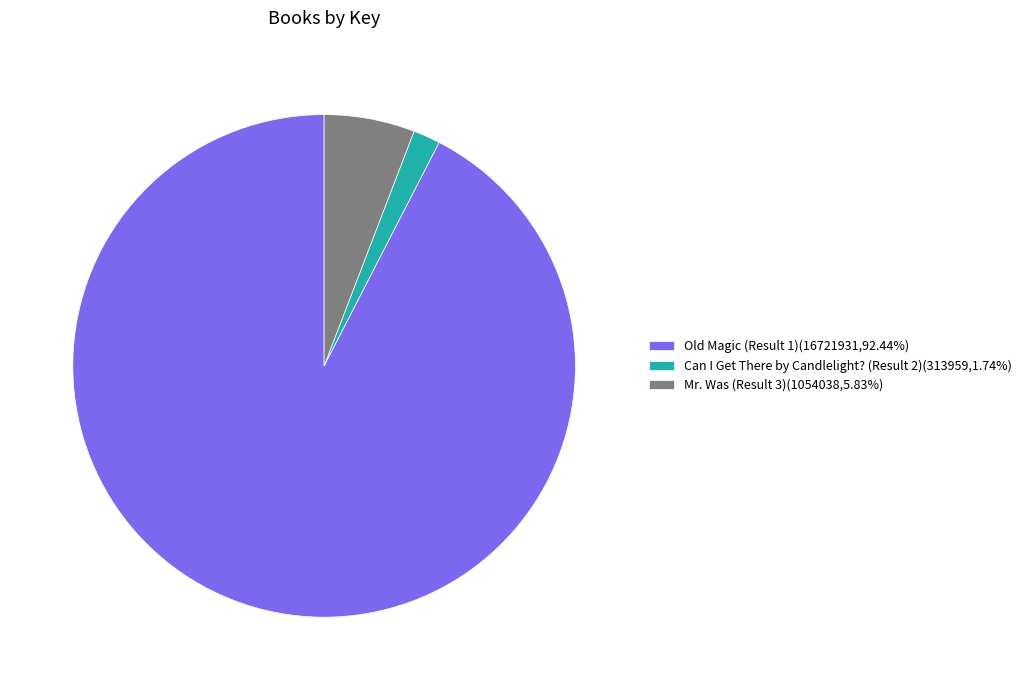

Does any single category account for the majority?

Yes